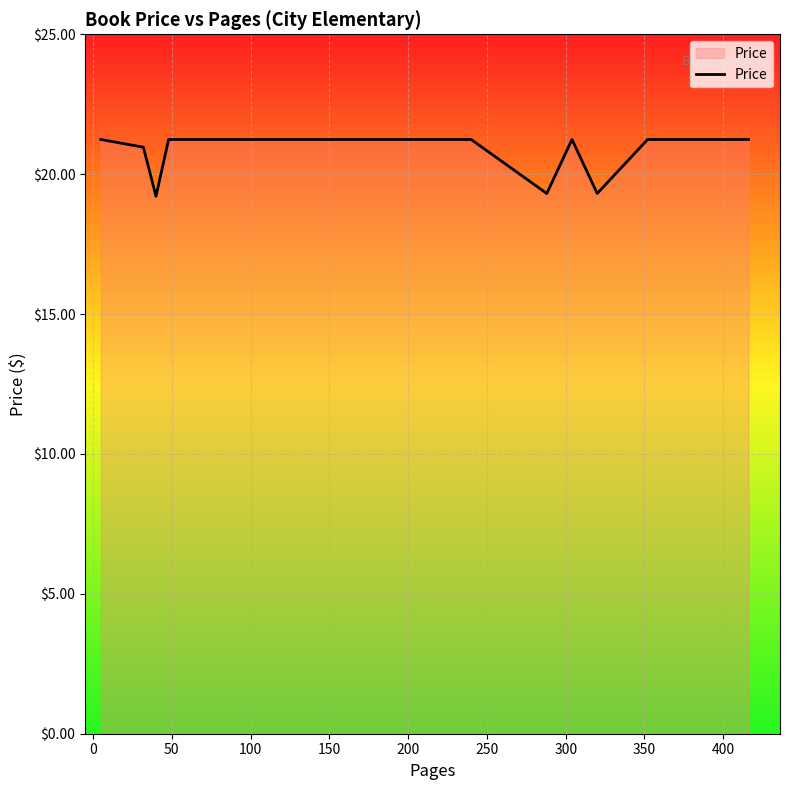

What is the smallest value displayed?

19.2